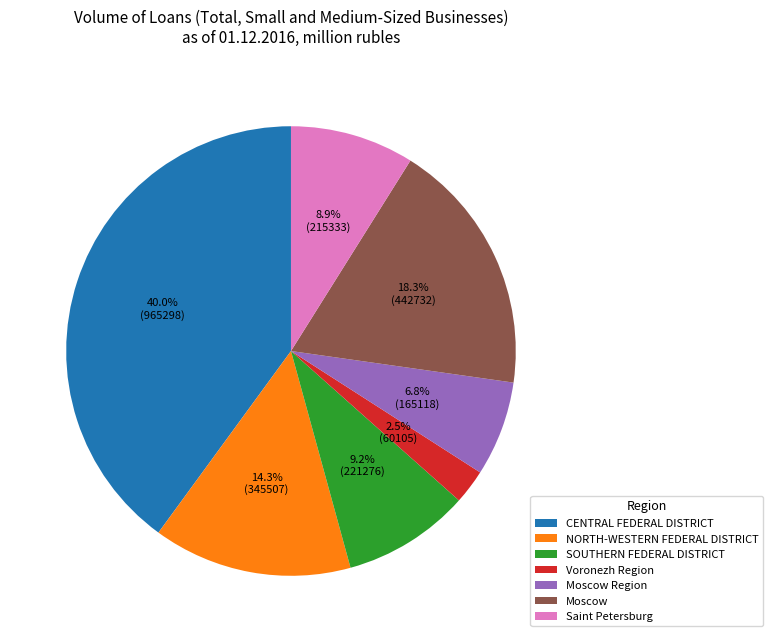

What percentage is the SOUTHERN FEDERAL DISTRICT slice, to the nearest percent?

9%